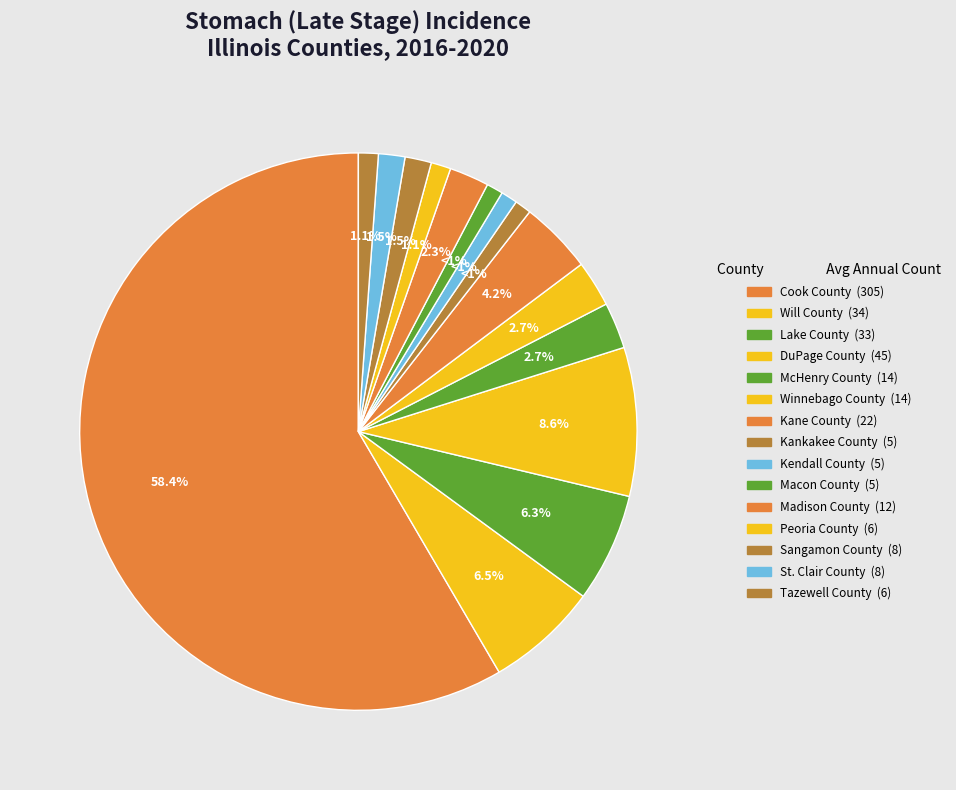

True or false: St. Clair County accounts for 14% of the total.

False